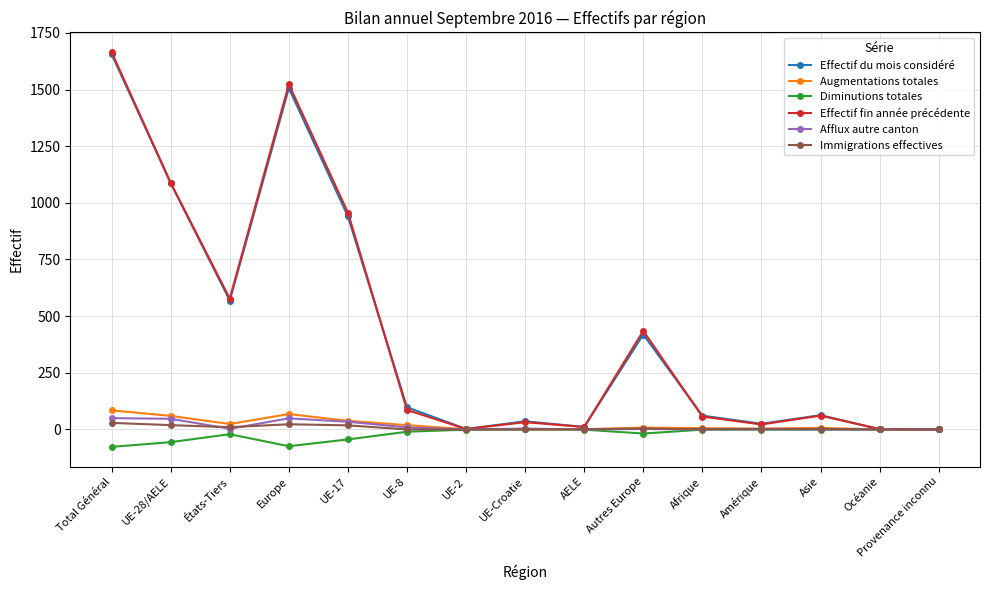

Is the value of Afflux autre canton at Total Général greater than the value of Immigrations effectives at Provenance inconnu?

Yes